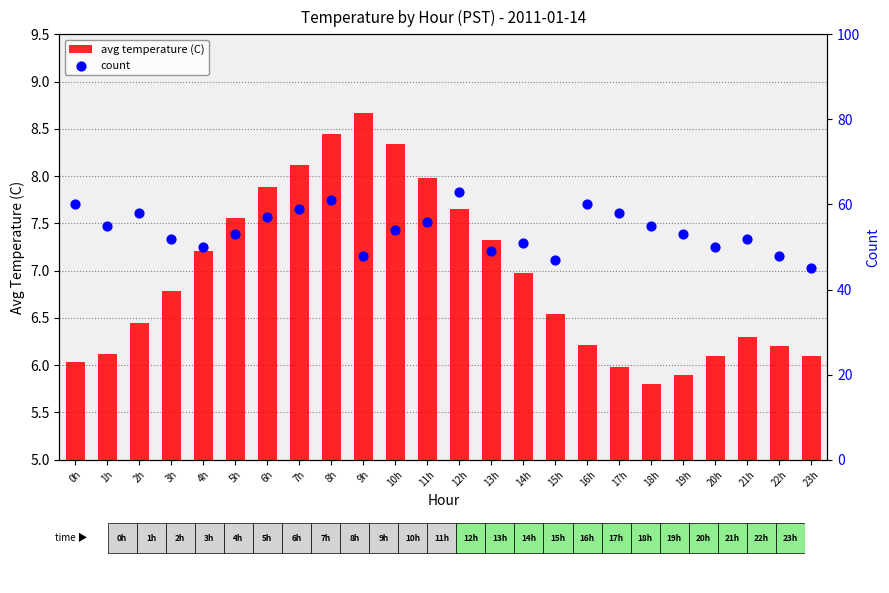

Which series has the largest Y range (max minus min)?

count